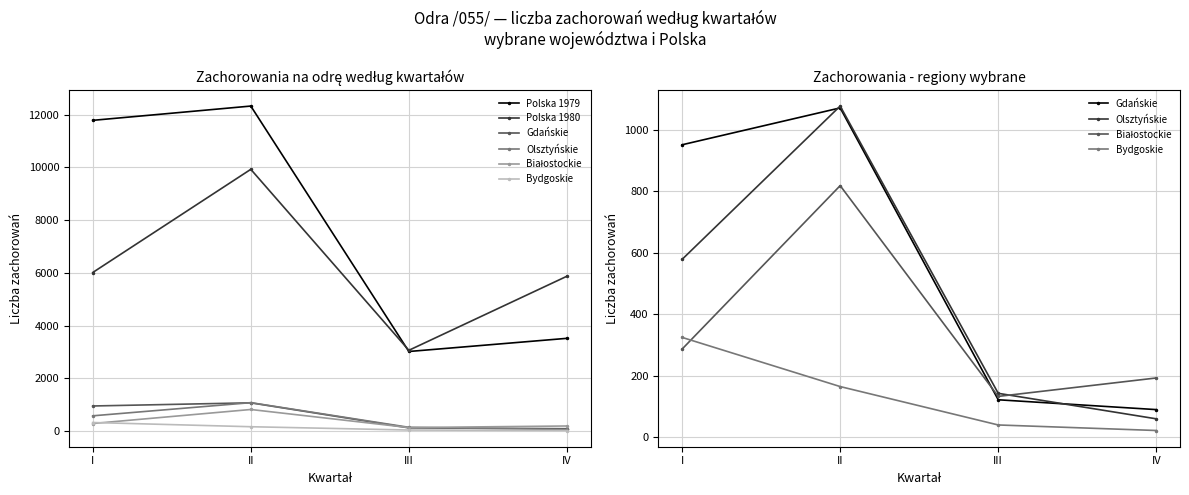

How many data points does each series have?

4